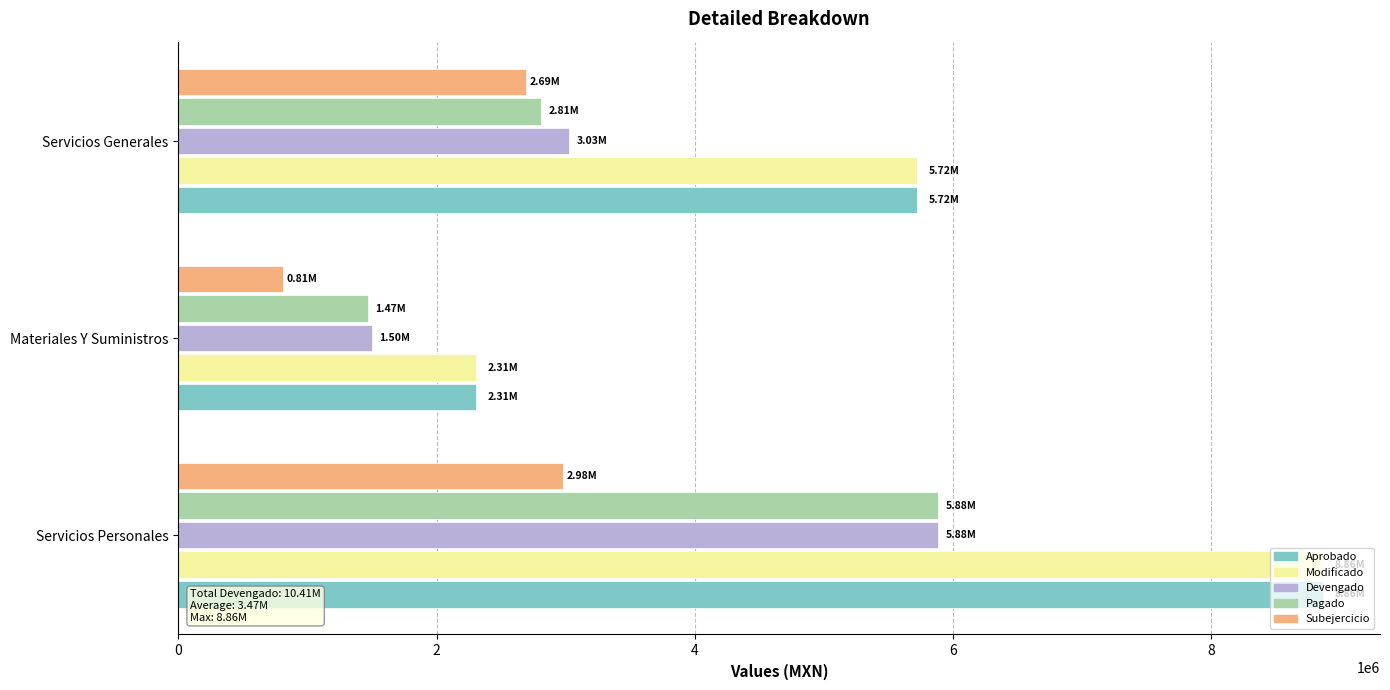

List the labels in order of Subejercicio value, smallest first.

Materiales Y Suministros, Servicios Generales, Servicios Personales